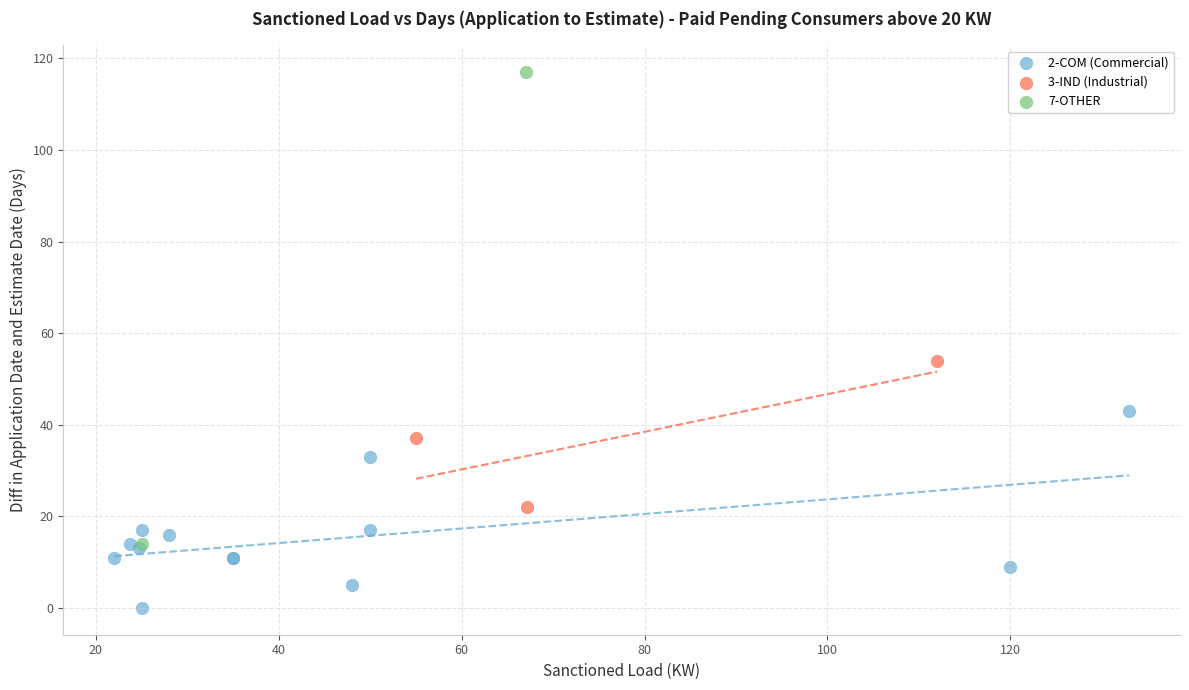

Which series reaches the maximum Y coordinate?

7-OTHER